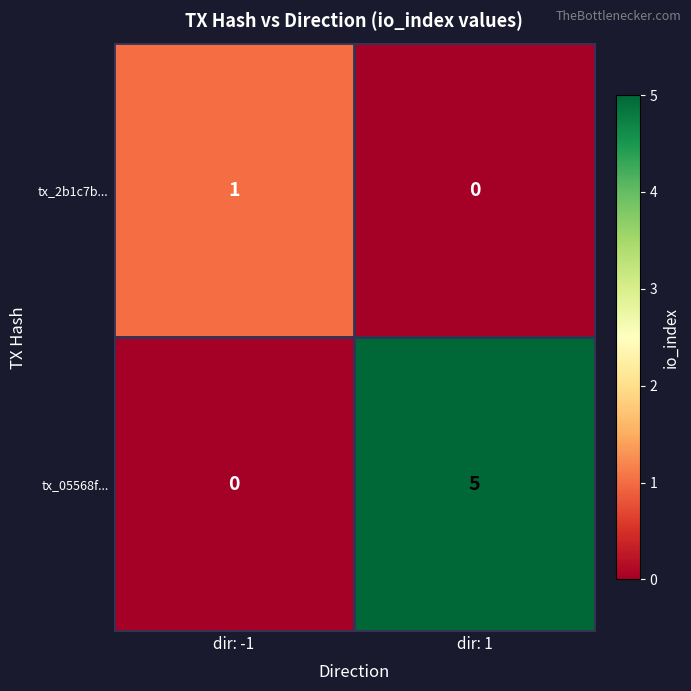

Count the number of data series in this chart.

2